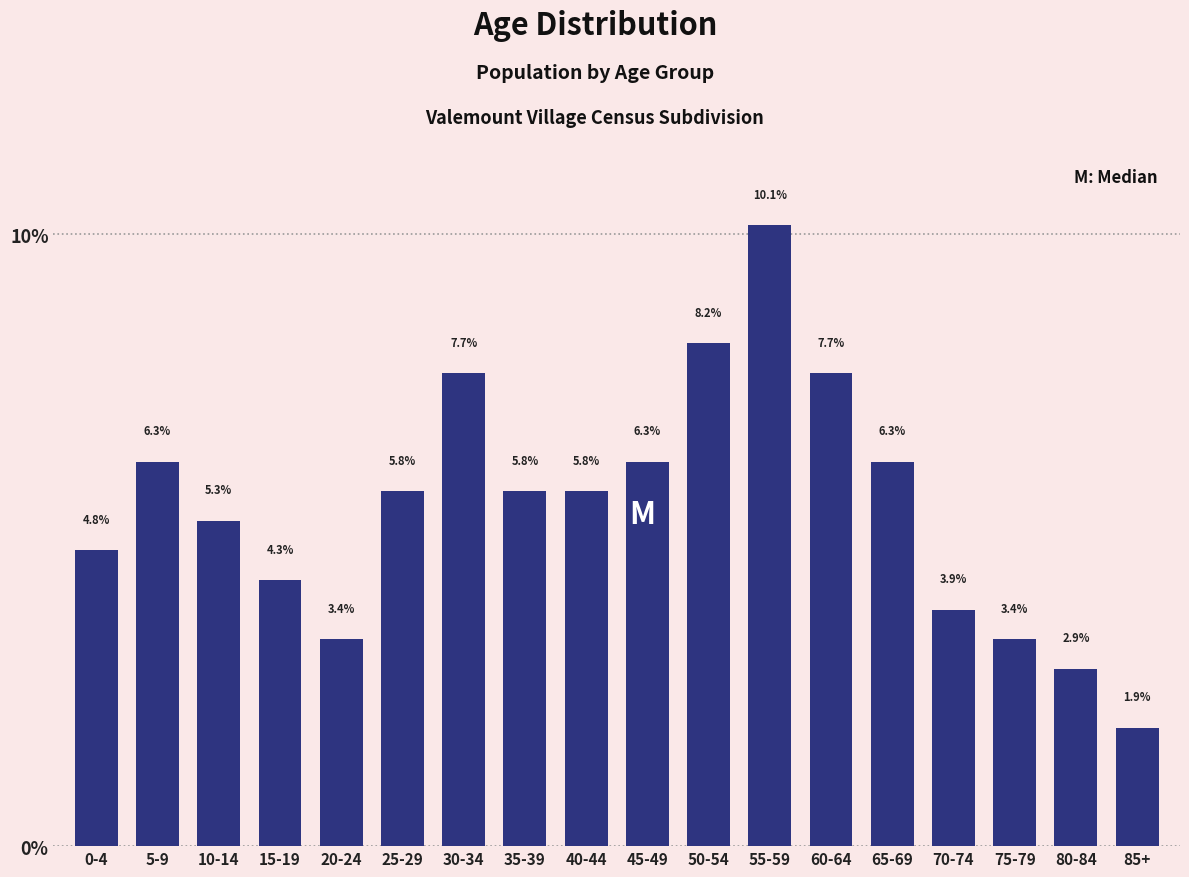

Reading left to right, transcribe all the data shown in this chart.

4.8	6.3	5.3	4.3	3.4	5.8	7.7	5.8	5.8	6.3	8.2	10.1	7.7	6.3	3.9	3.4	2.9	1.9